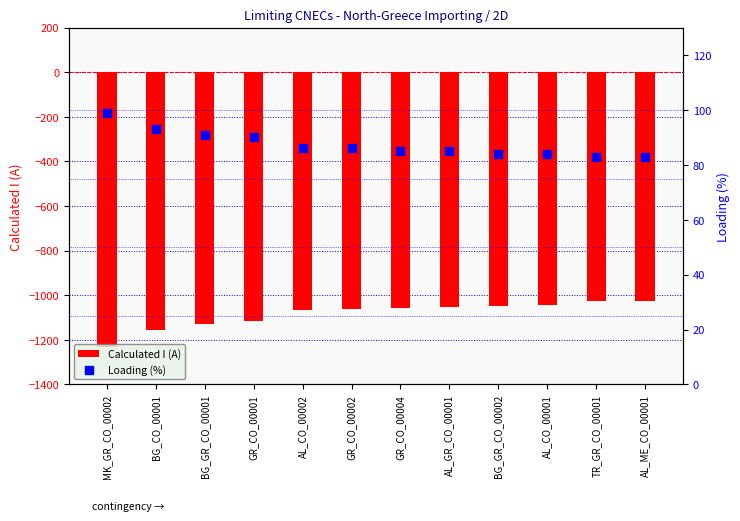

Which series has the largest total across all categories?

Loading (%)